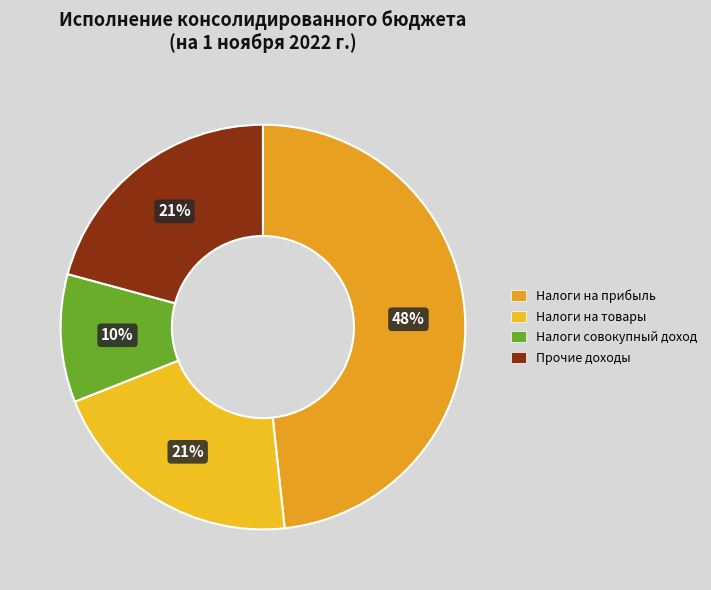

How many slices are in this pie chart?

4